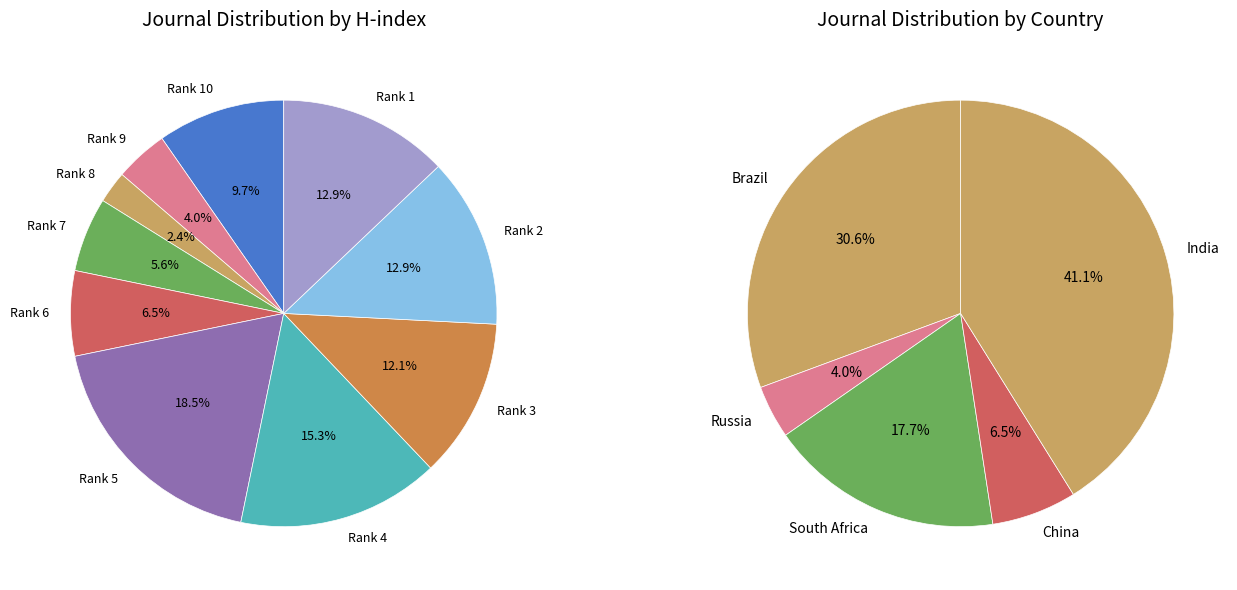

What is the change in value from Rank 9 to Rank 5?

+18